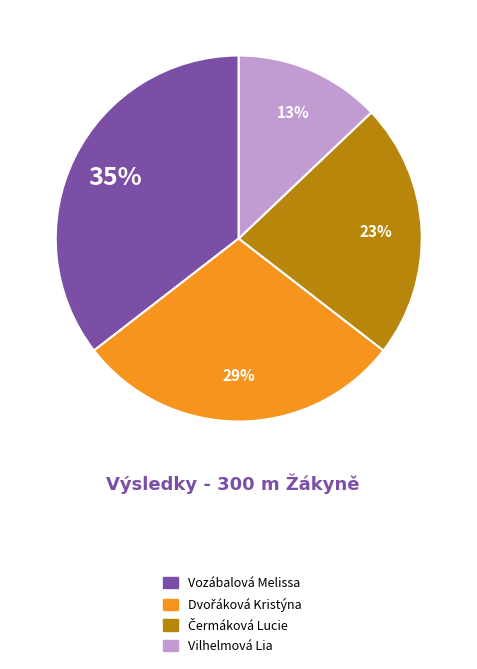

Which has a higher value, Vozábalová Melissa or Vilhelmová Lia?

Vozábalová Melissa